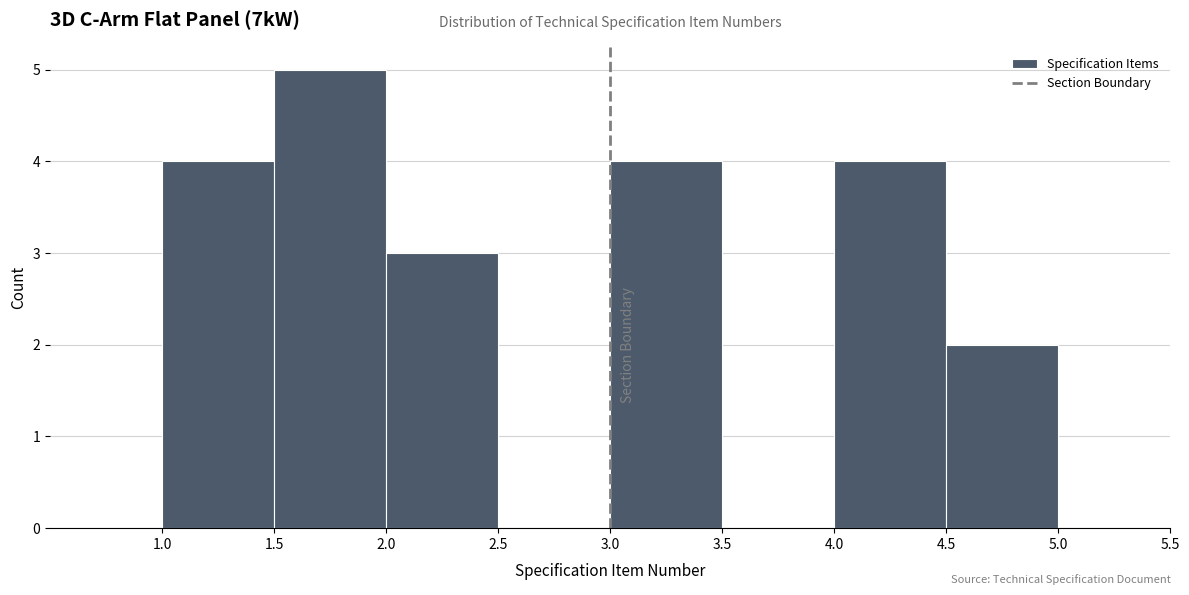

Reading left to right, transcribe this chart: for each bar, give the range it covers on the x-axis and its height. The values are not printed on the chart, so give them approximately, as read against the axis.

1.0 to 1.5: 4
1.5 to 2.0: 5
2.0 to 2.5: 3
2.5 to 3.0: 0
3.0 to 3.5: 4
3.5 to 4.0: 0
4.0 to 4.5: 4
4.5 to 5.0: 2